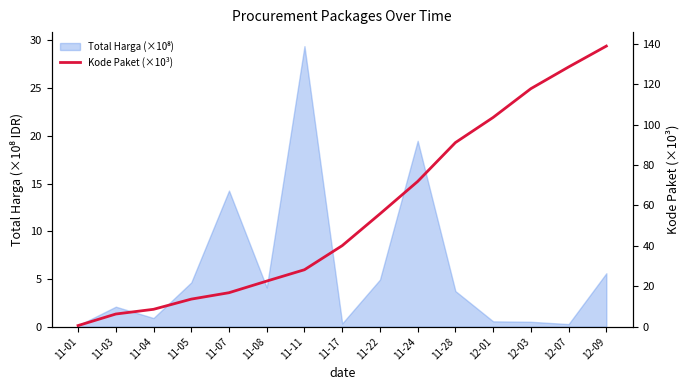

What position from the left is 11-28?

11